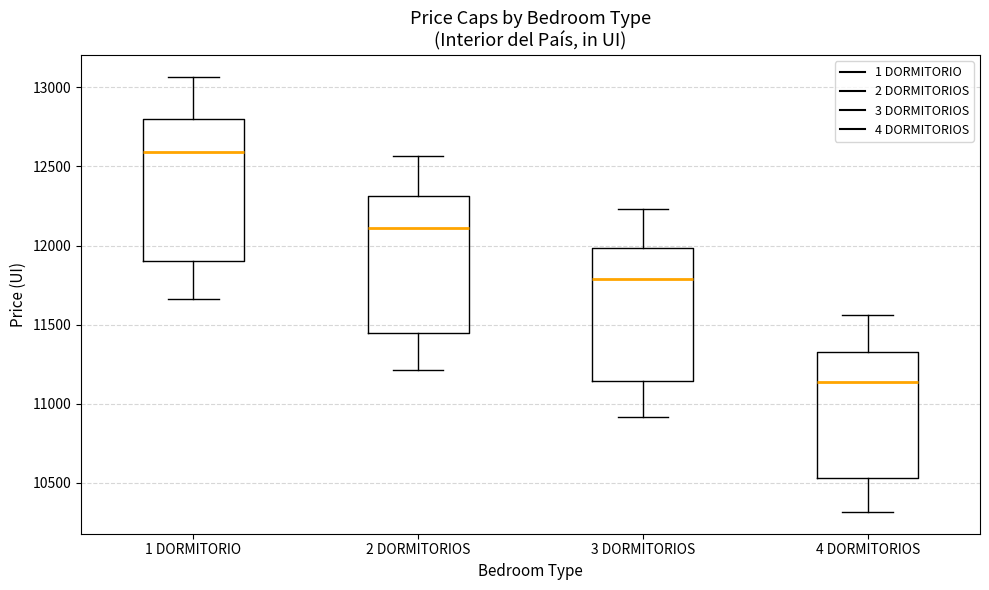

Which box has the lowest median line?

4 DORMITORIOS